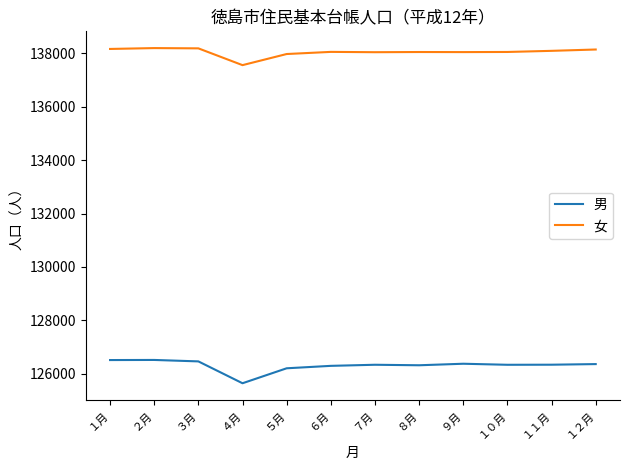

Between ４月 and １０月, which series saw the biggest shift?

男